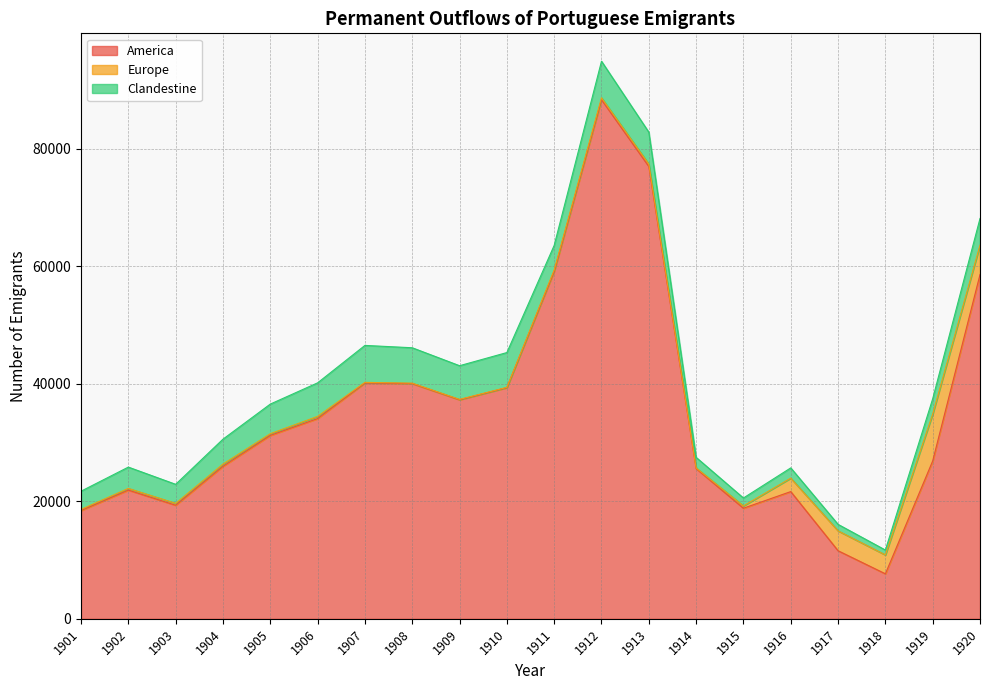

What is the value of the Europe point at the 12th from the left?

329